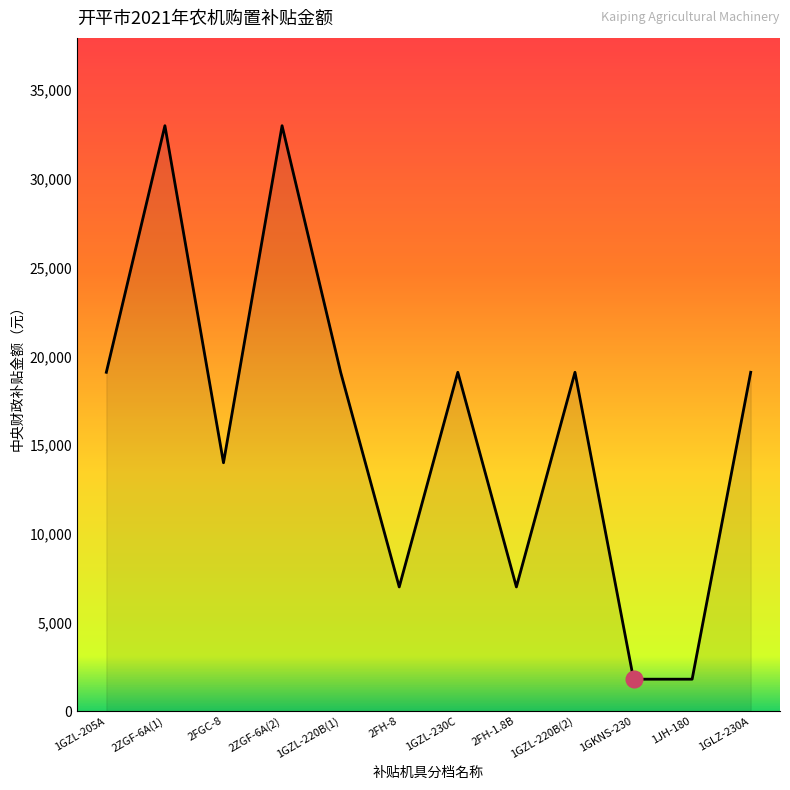

What is the maximum value shown in the chart?

33000